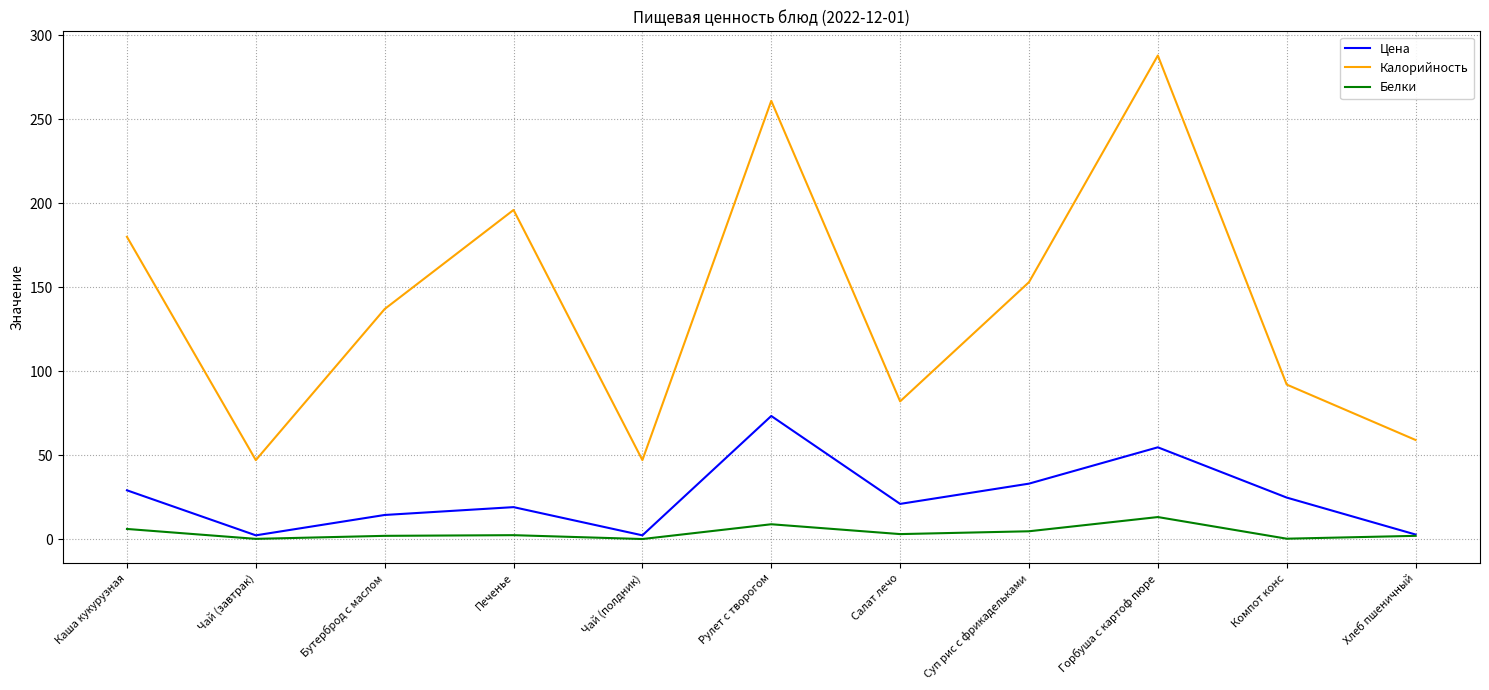

Is the value of Цена at Бутерброд с маслом greater than the value of Калорийность at Компот конс?

No